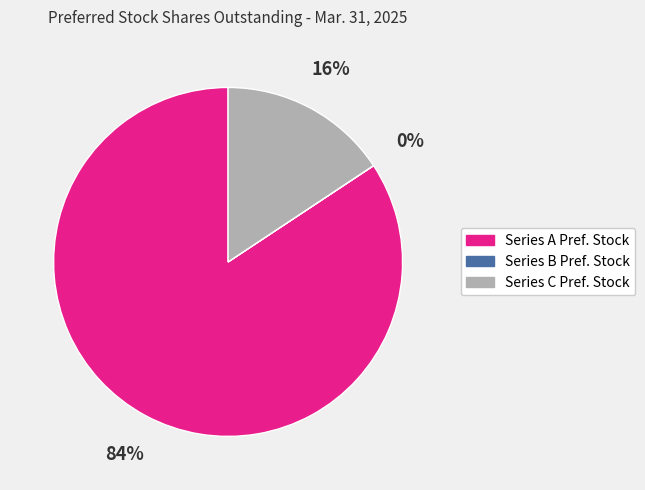

To the nearest percent, what is the average slice percentage?

33%